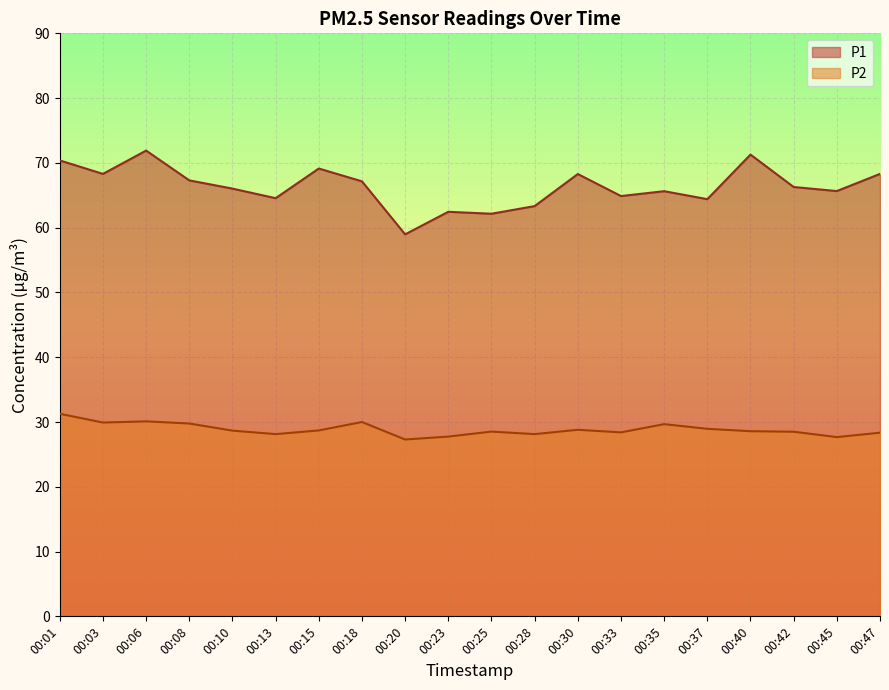

Where does the P1 series first go above 66?

00:01